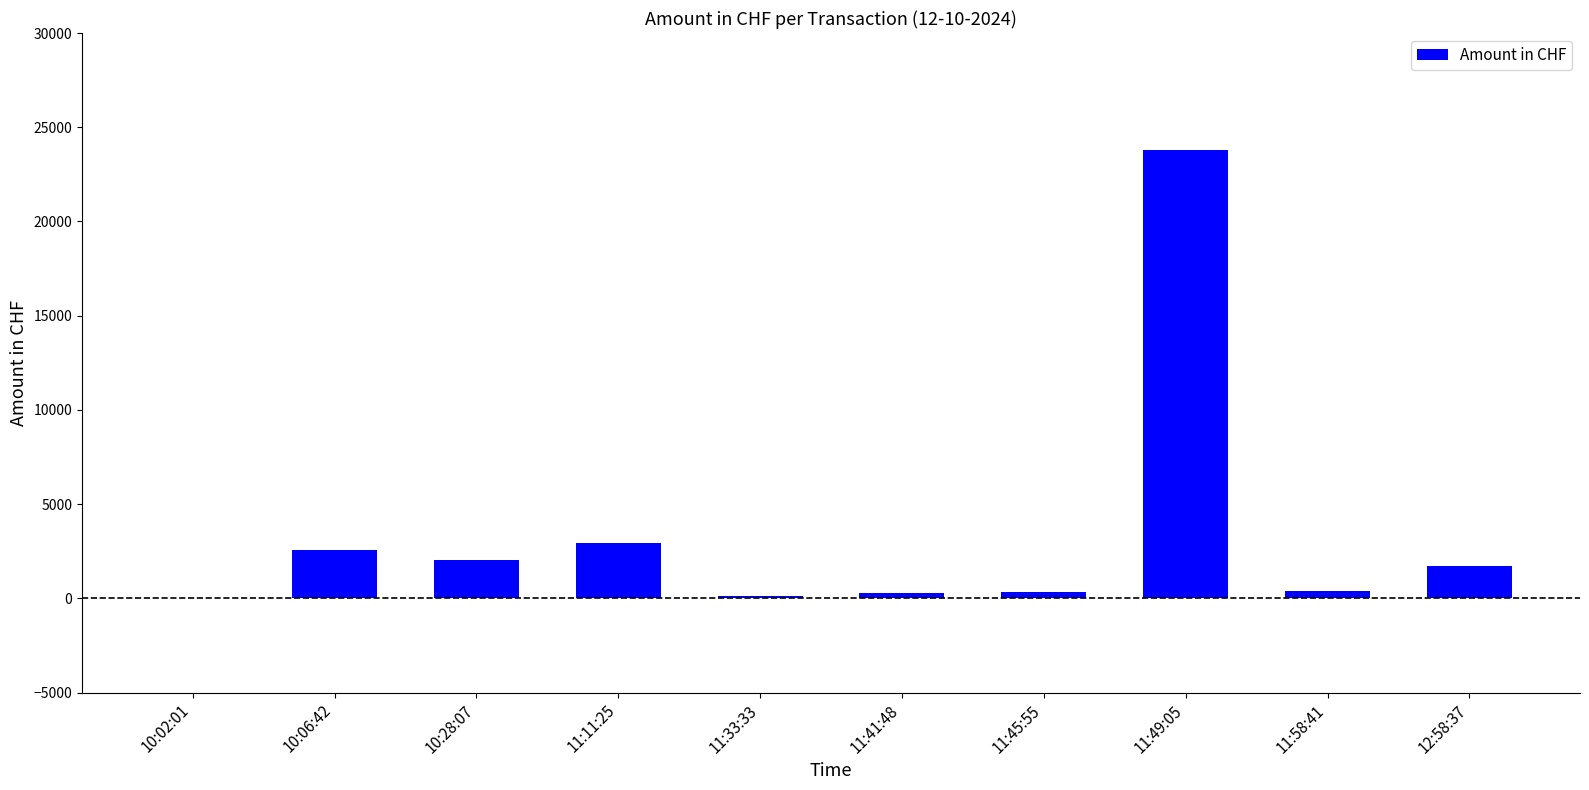

What is the difference between the values at 11:11:25 and 11:41:48?

2626.3